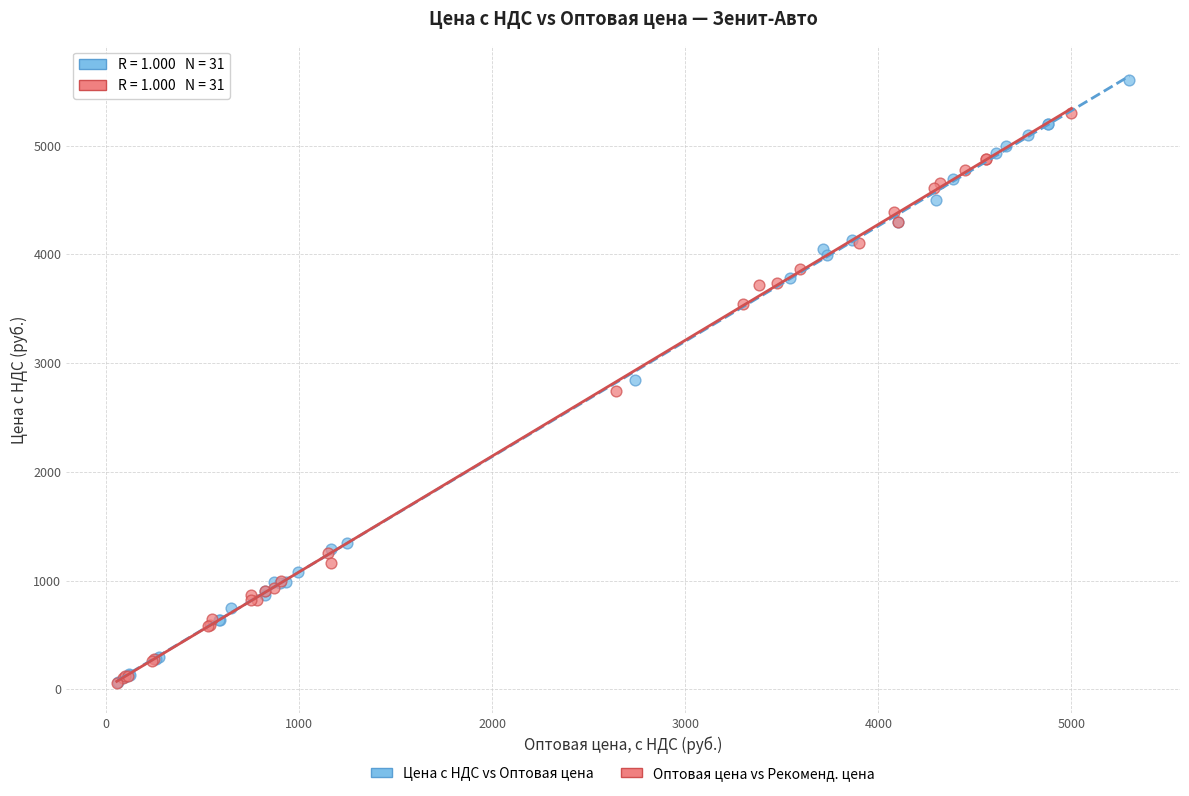

Which series has the widest spread of Y values?

Цена с НДС vs Оптовая цена